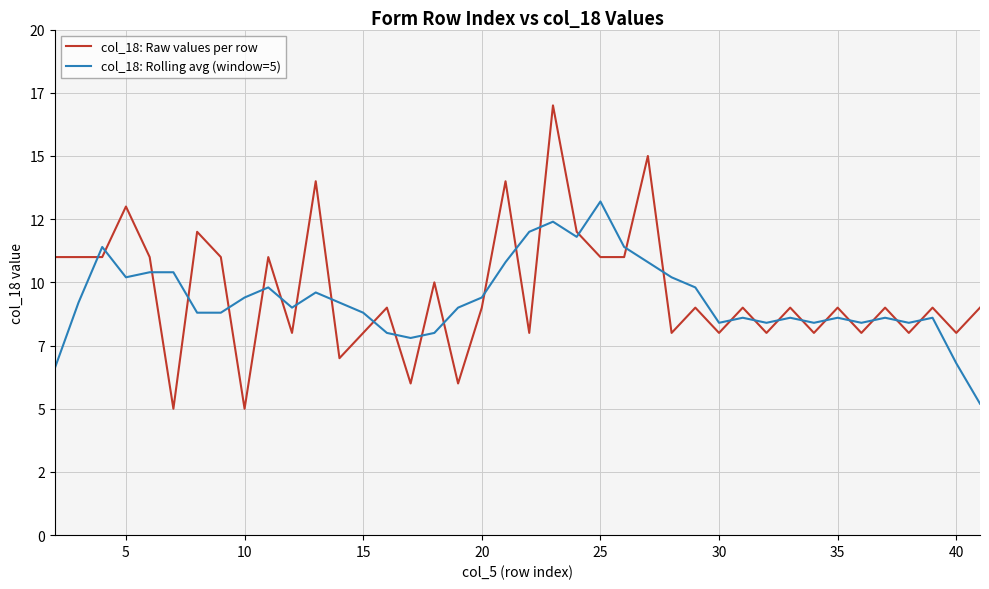

Which series has the largest range (max minus min)?

col_18: Raw values per row